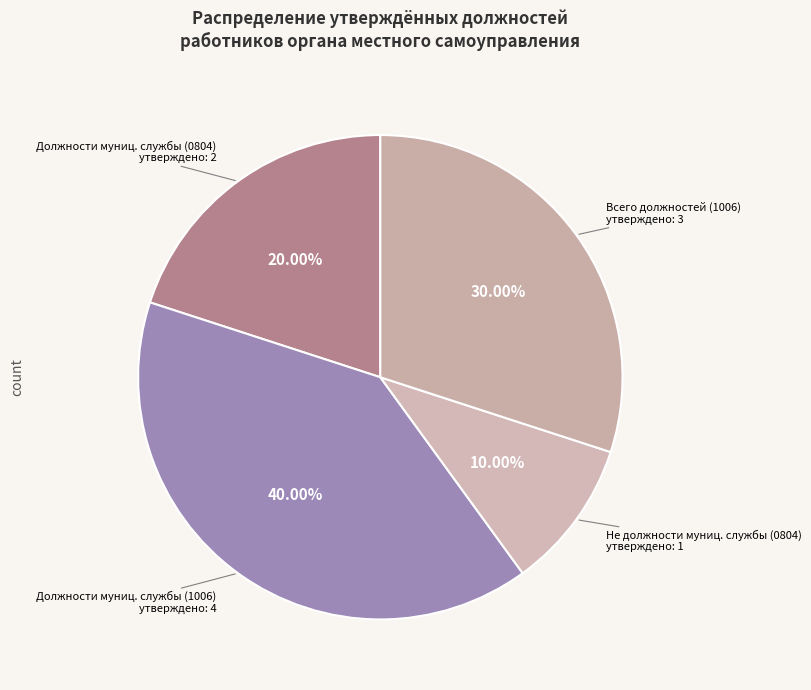

Is the sum of Должности муниц. службы (0804) утверждено: 2 and Должности муниц. службы (1006) утверждено: 4 greater than half?

Yes